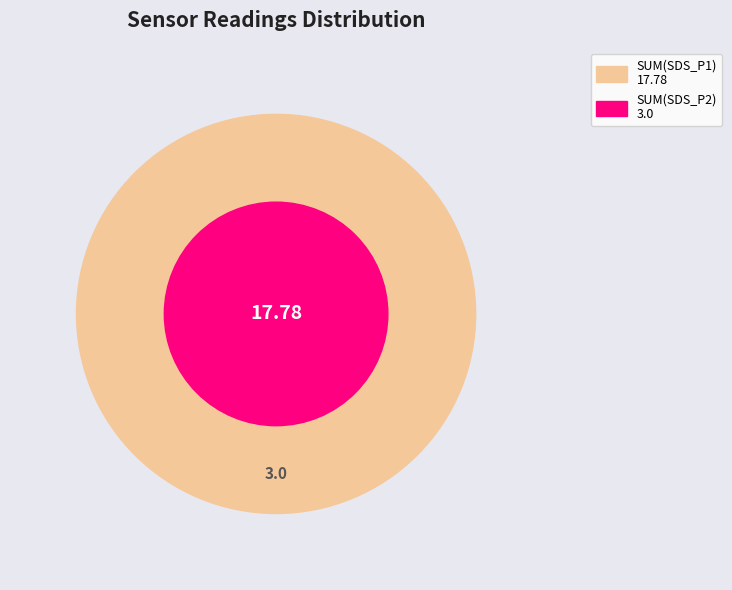

To the nearest percent, what portion does SDS_P1 represent?

86%